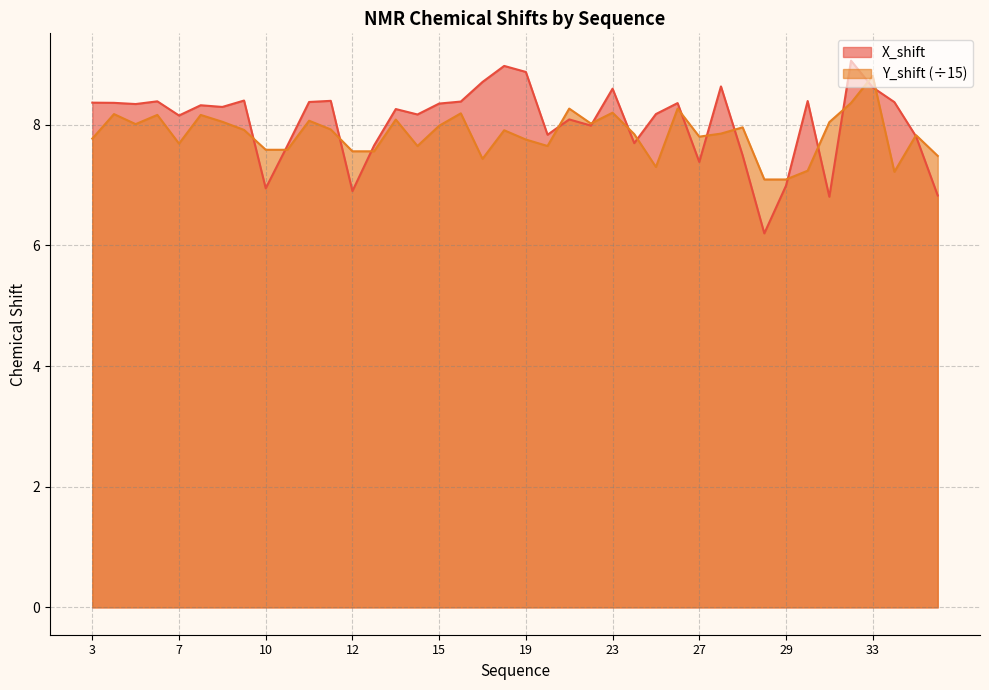

At which category does X_shift reach its first local peak?

6